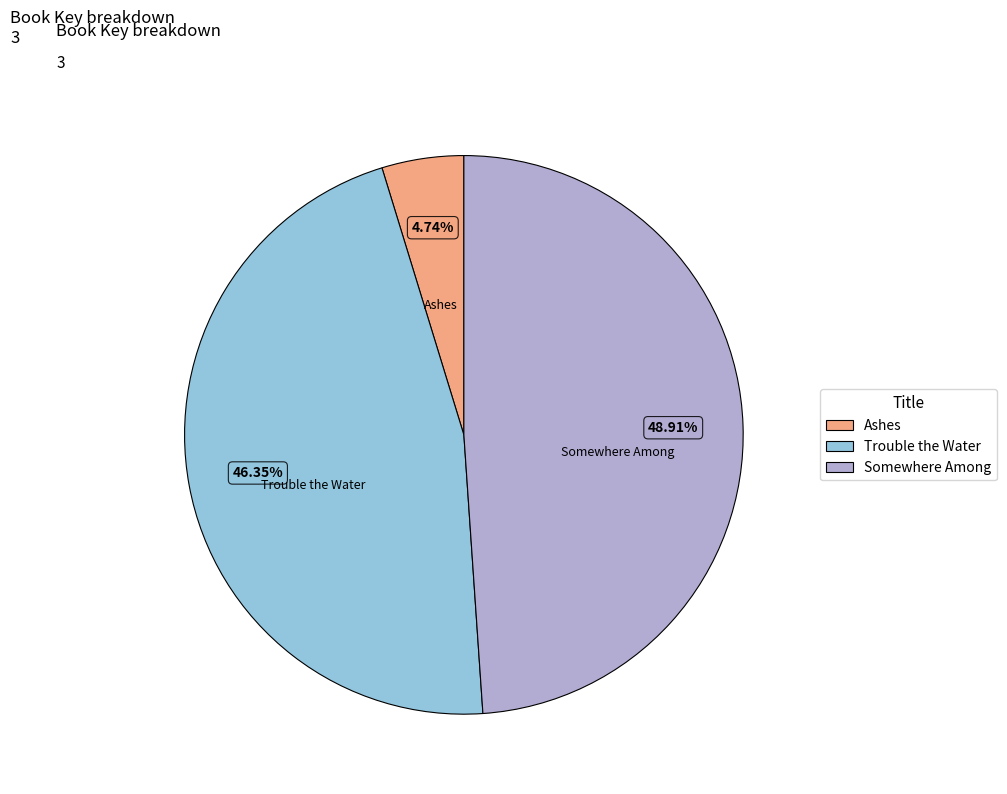

Between Ashes and Trouble the Water, which is larger?

Trouble the Water